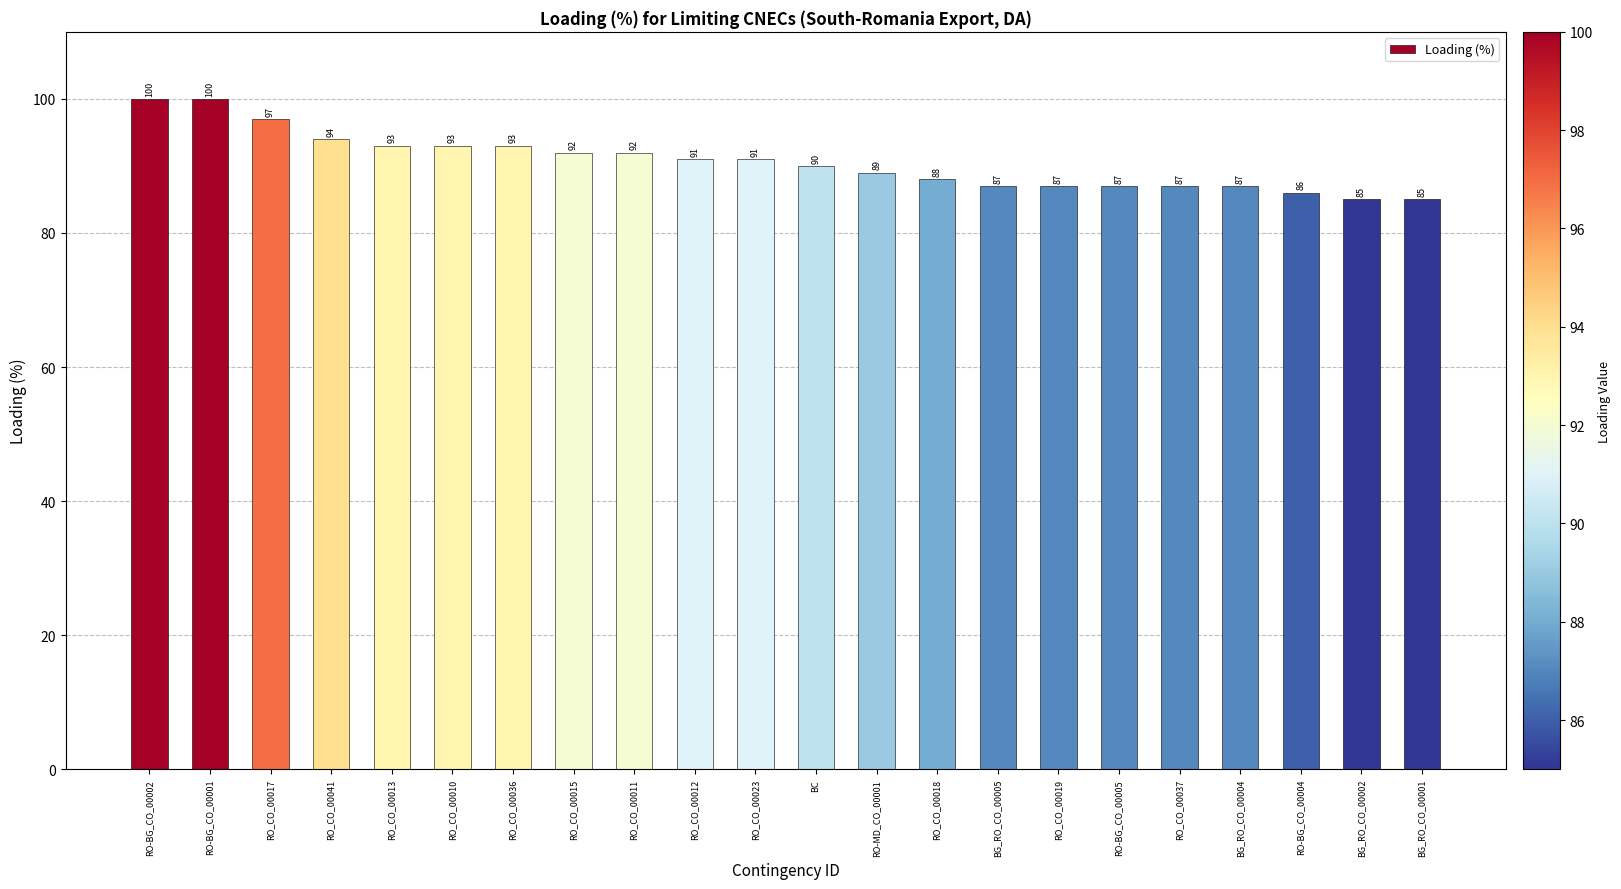

What is the sum of all values?

1994